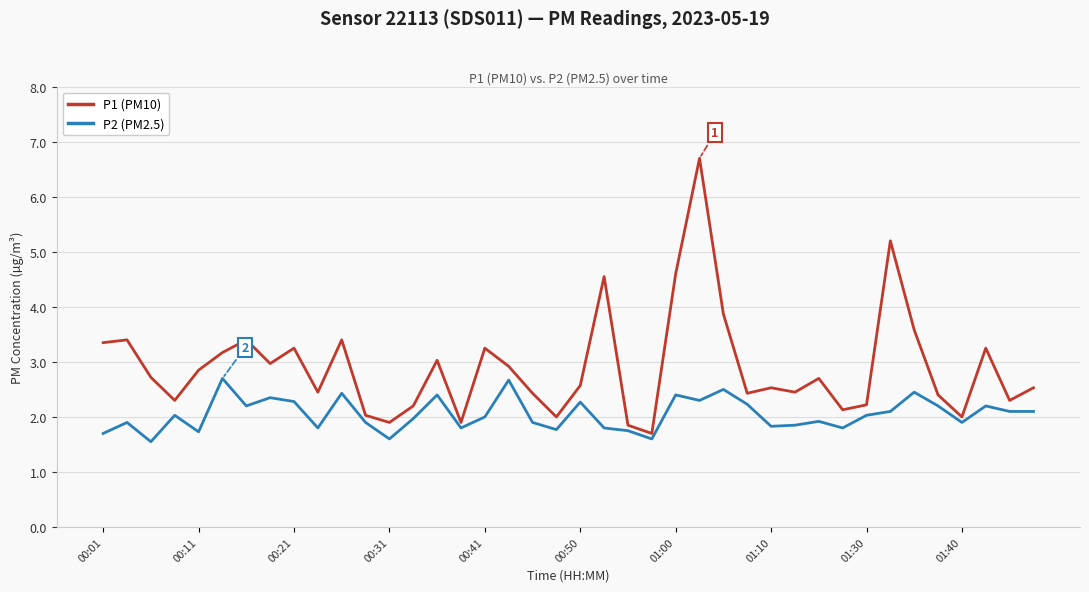

Does the chart have visible grid lines?

Yes